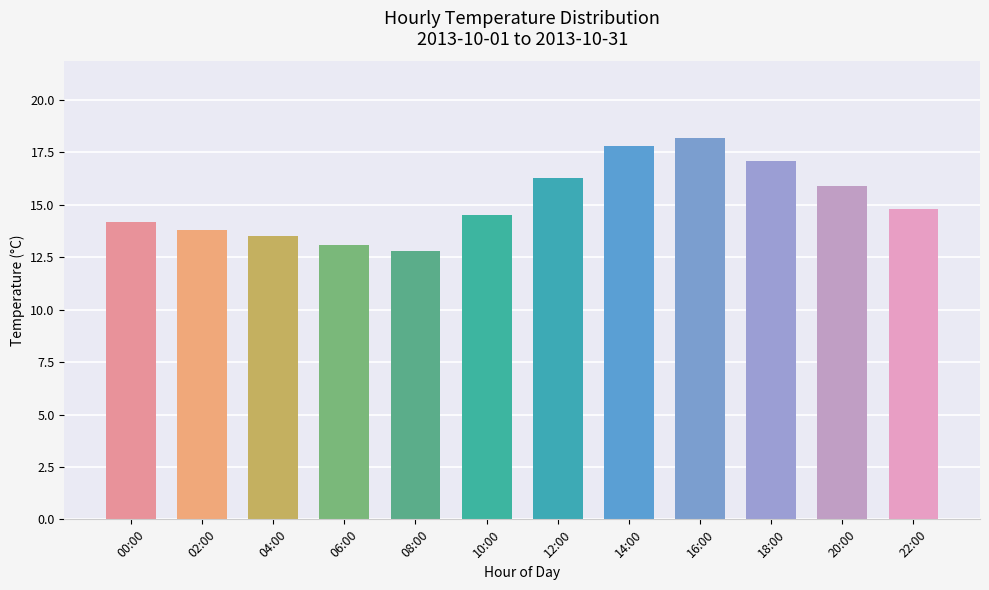

What is the value of the 11th bar from the left?

15.9